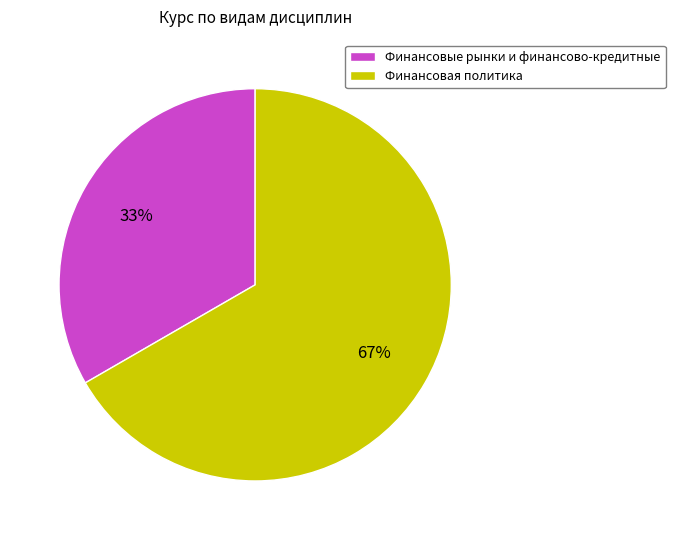

To the nearest percent, what is the combined percentage of Финансовые рынки и финансово-кредитные and Финансовая политика?

100%